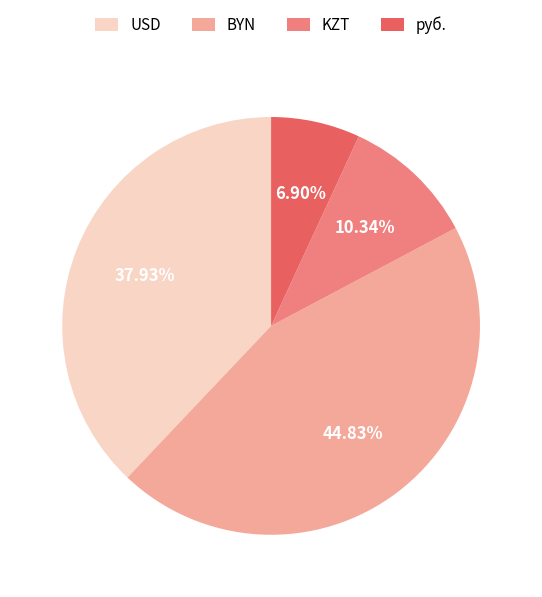

Rank the categories by value from lowest to highest.

руб., KZT, USD, BYN